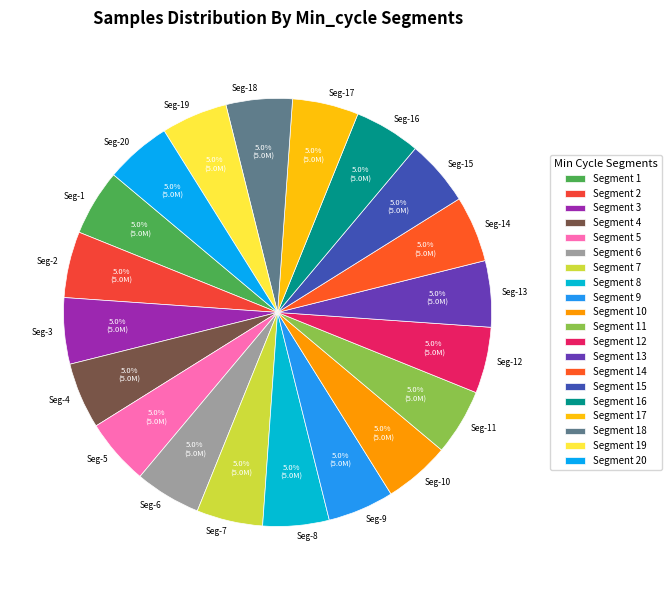

Is the sum of Seg-4 and Seg-11 greater than half?

No